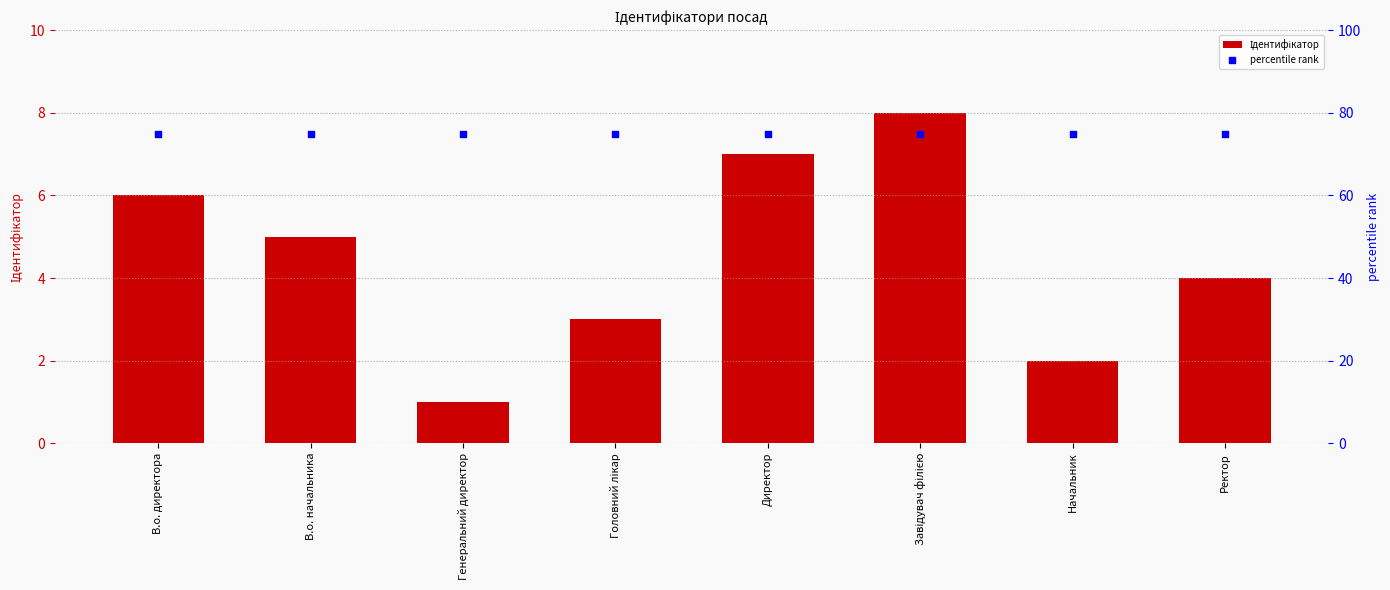

What is the total value across all series at В.о. директора?

81